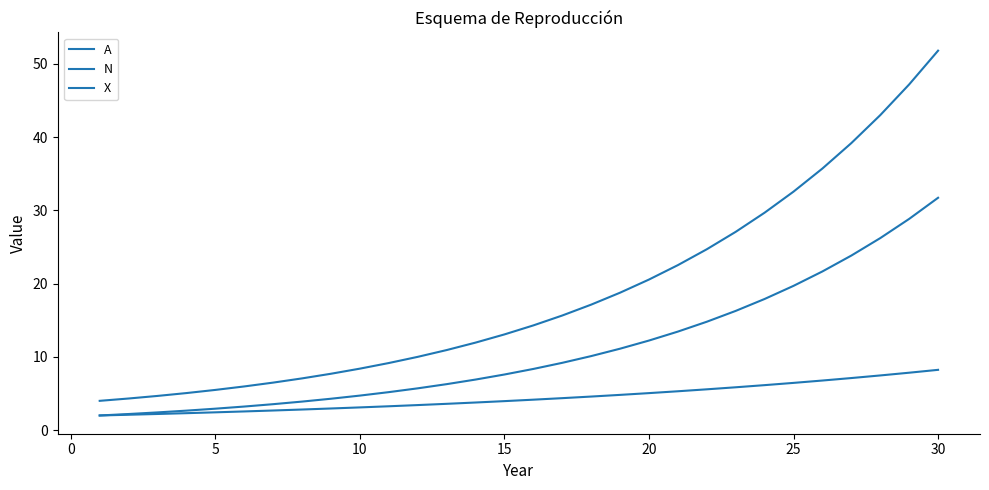

How many lines are shown in the chart?

3